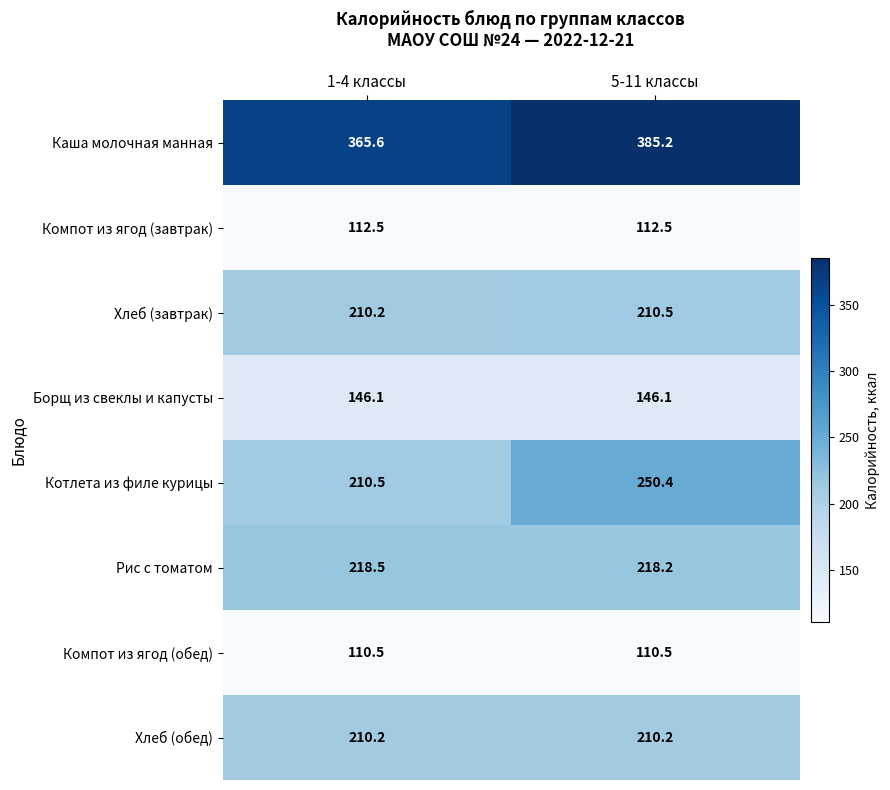

The value of Котлета из филе курицы at 1-4 классы is 210.5. True or false?

True